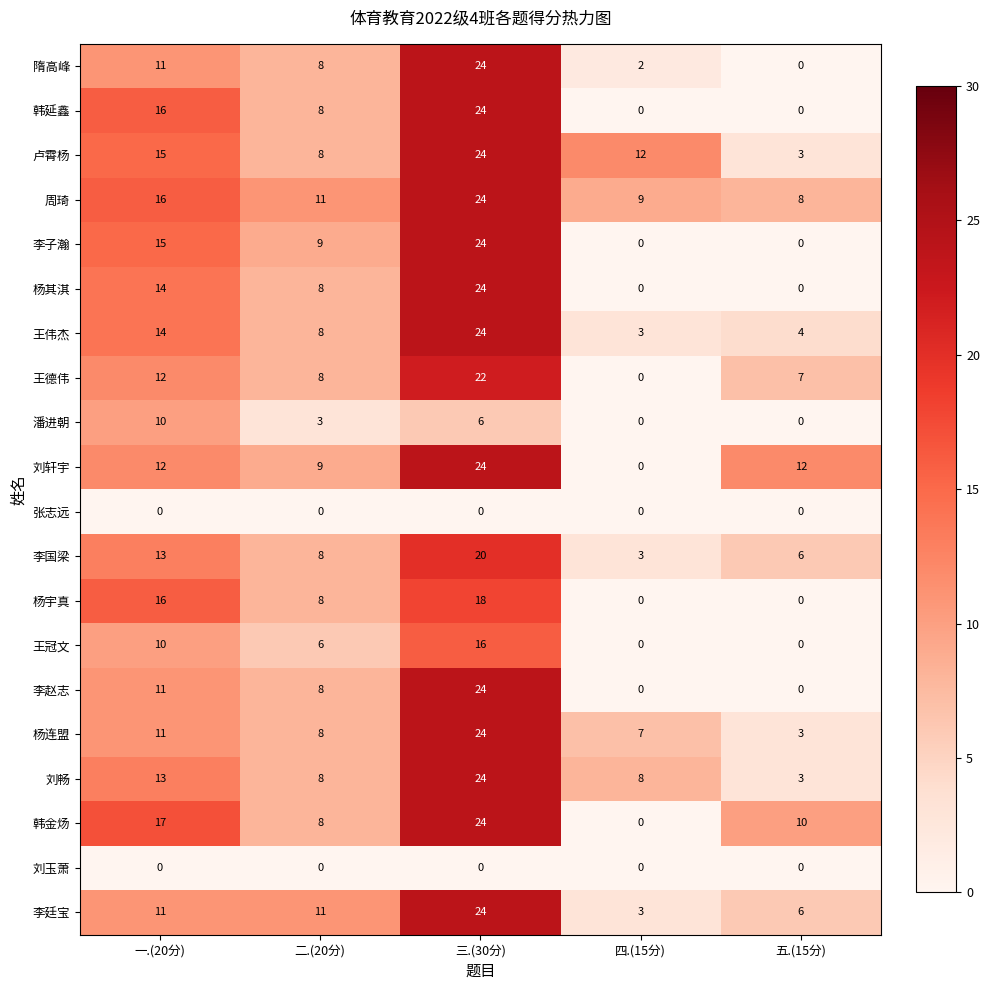

Which category has the highest value in the 李赵志 series?

三.(30分)